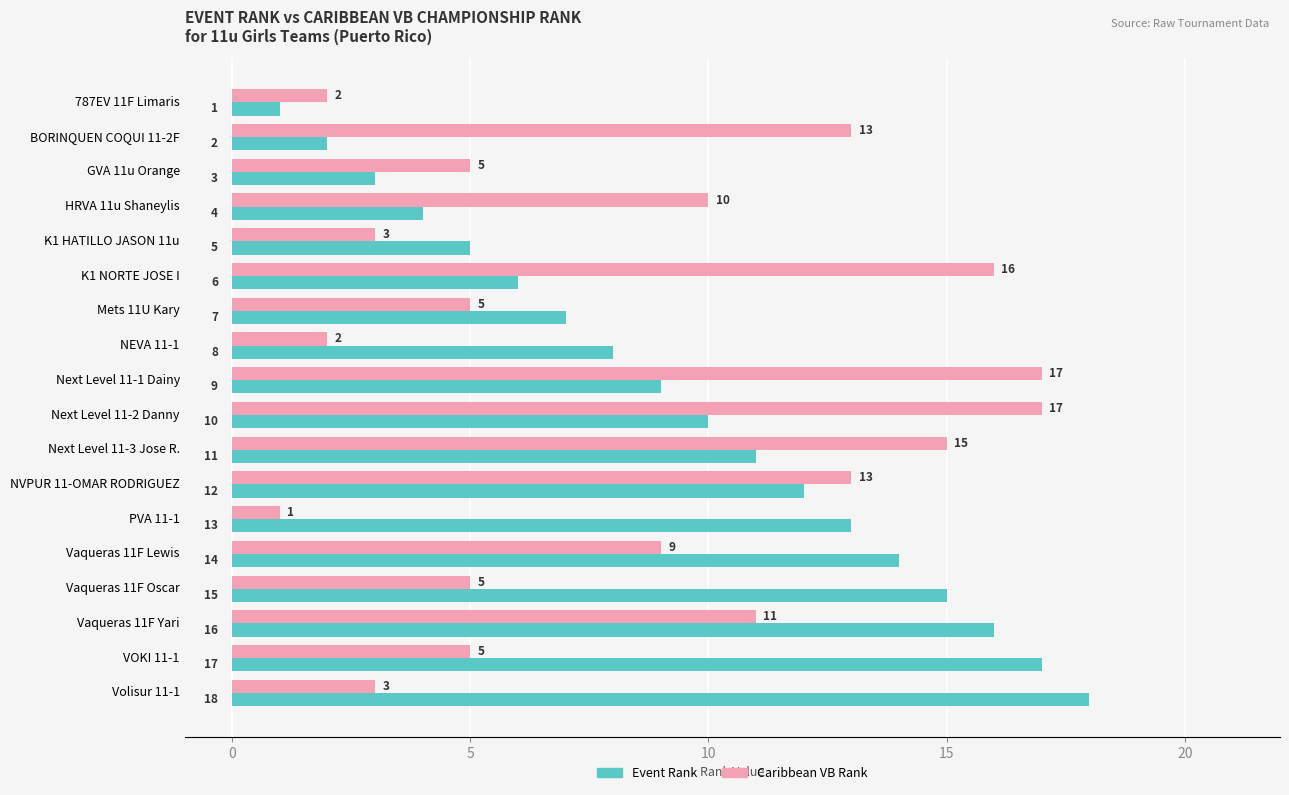

The Event Rank series shows 11 at Next Level 11-3 Jose R.. True or false?

True